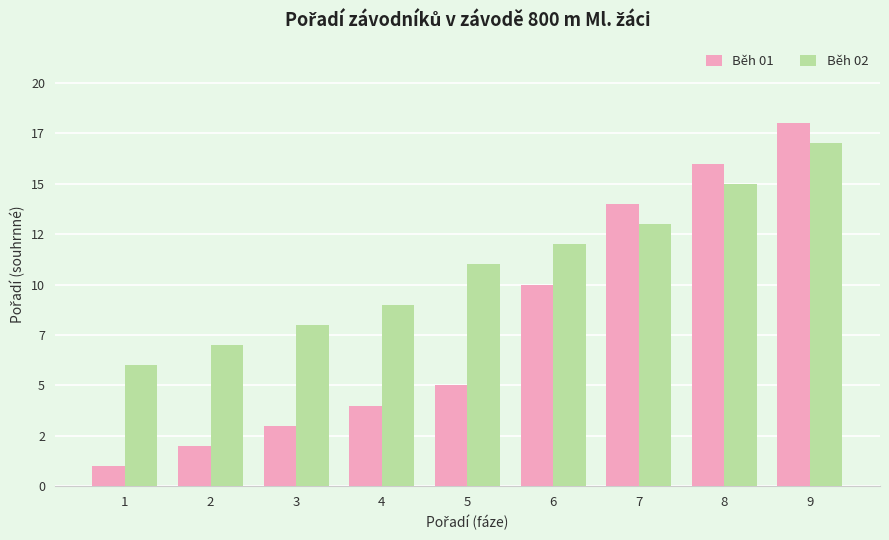

Is it true that Běh 01 equals 3 at 3?

True